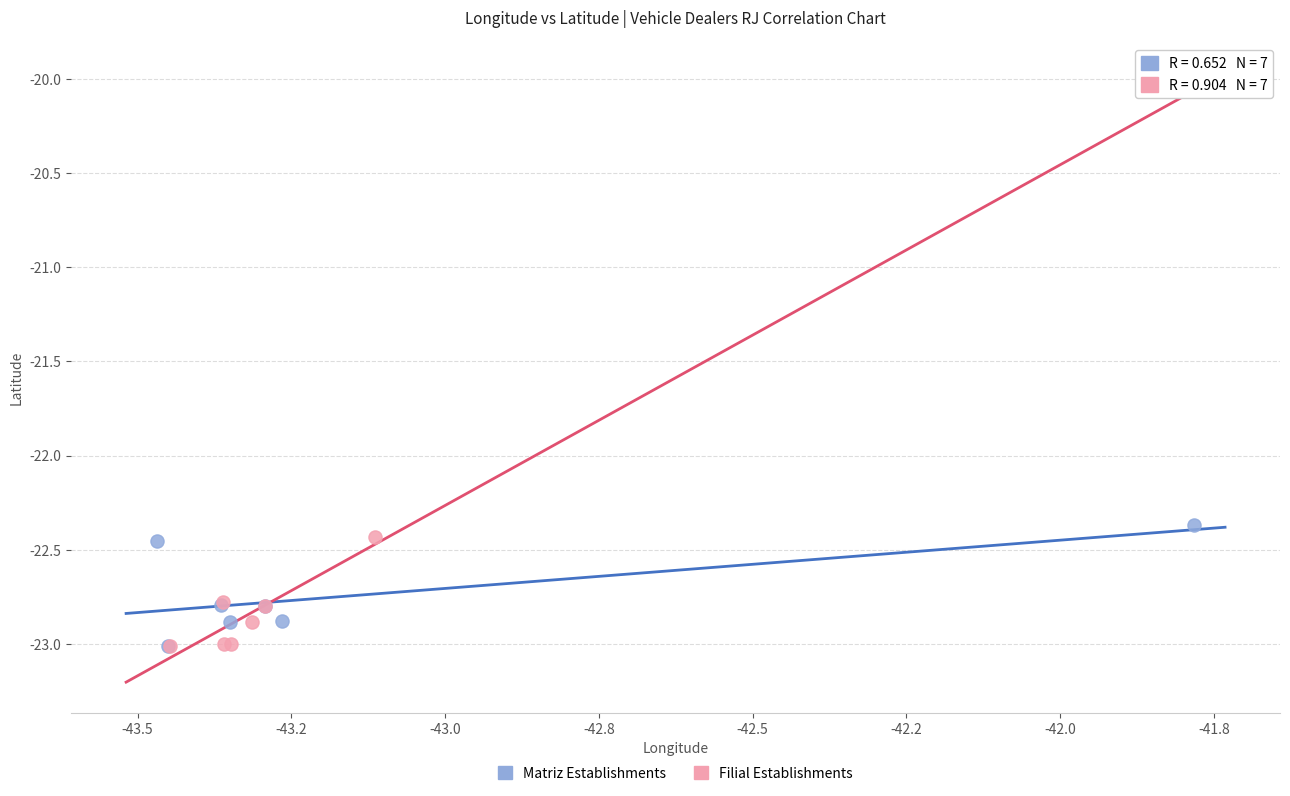

Which series has the widest spread of Y values?

Matriz Establishments